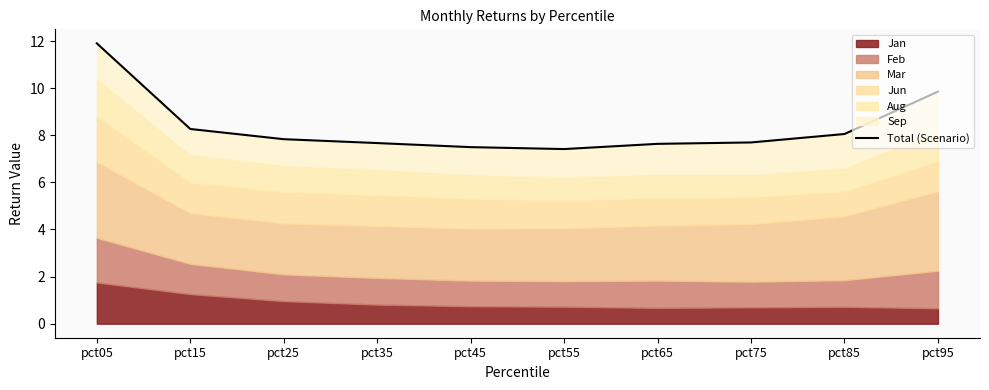

Between pct25 and pct95, which is larger?

pct95